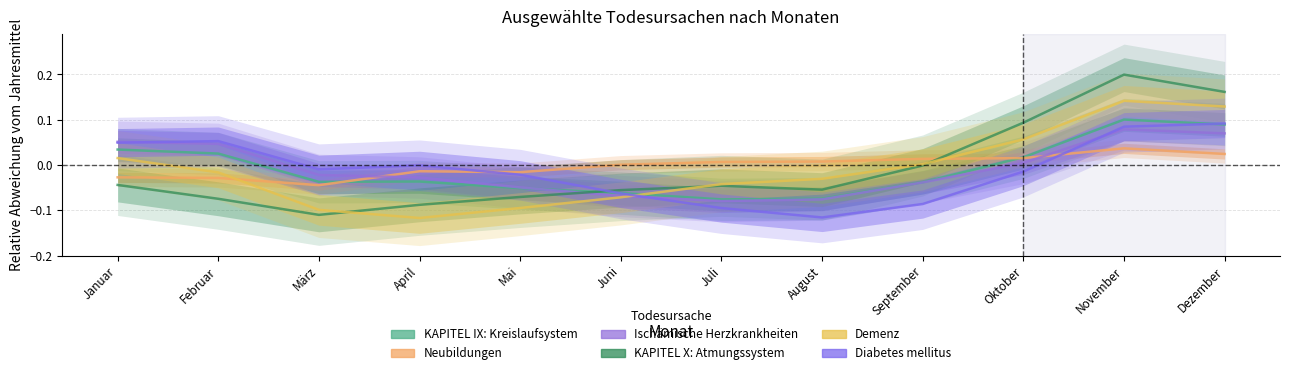

How many times do Diabetes mellitus and KAPITEL IX: Kreislaufsystem cross each other?

2